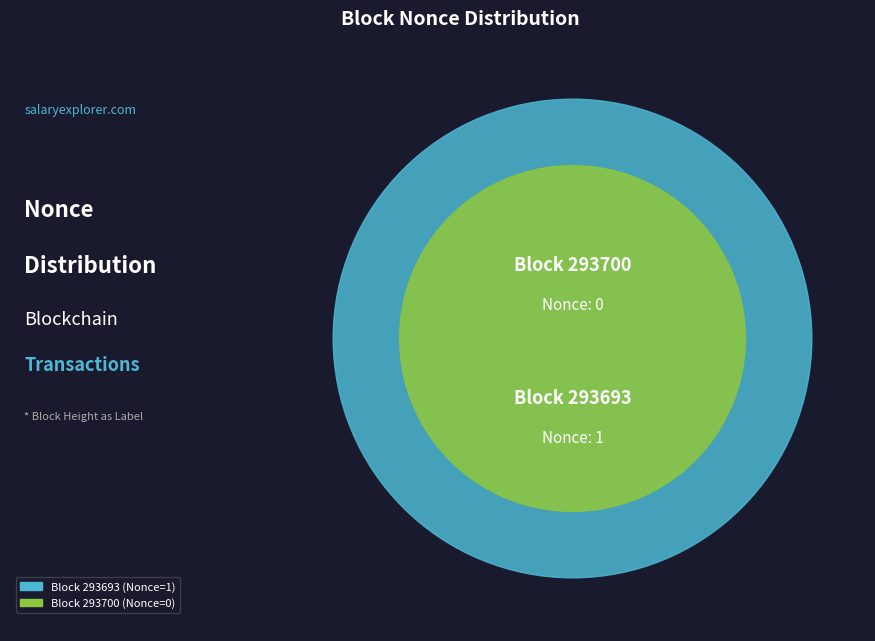

What portion of the pie excludes 293700?

100.0%